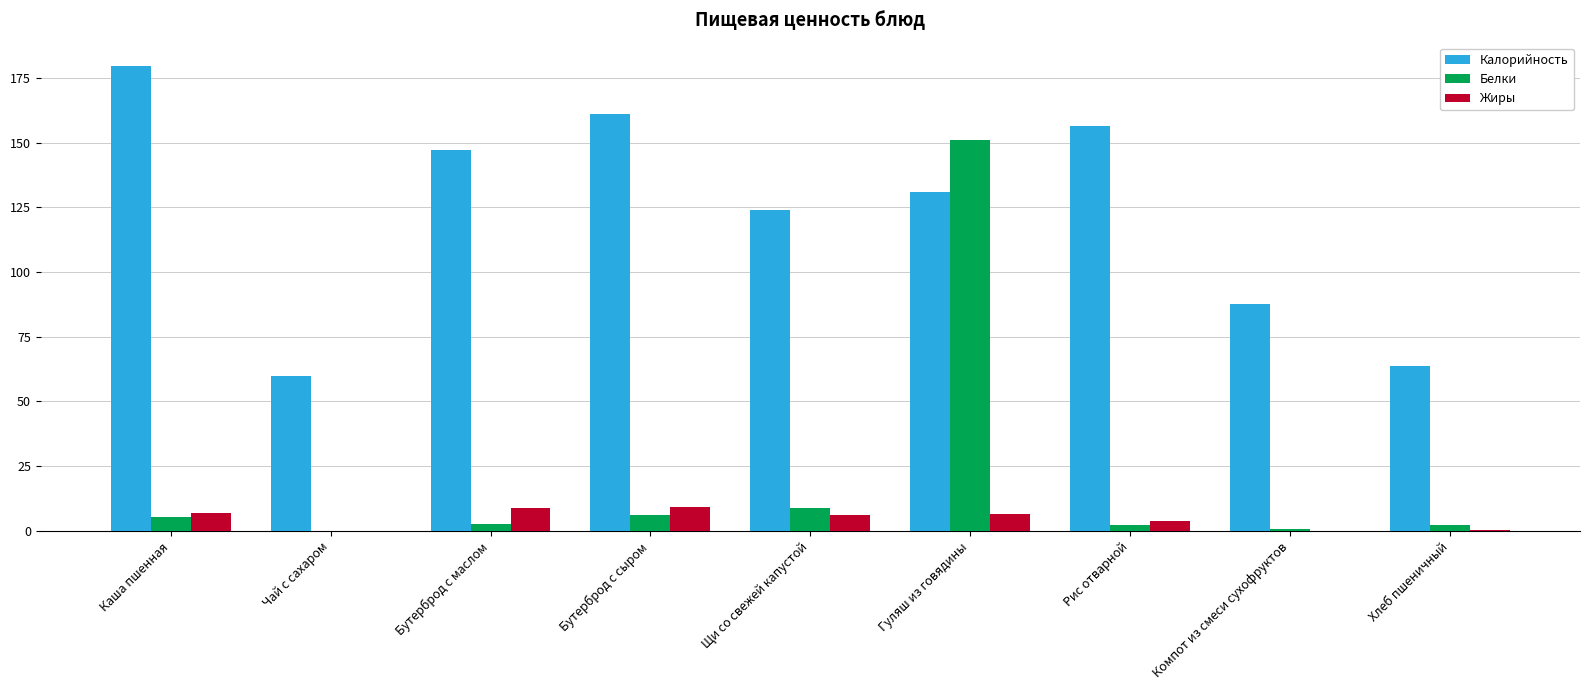

Does the chart contain stacked bars?

No